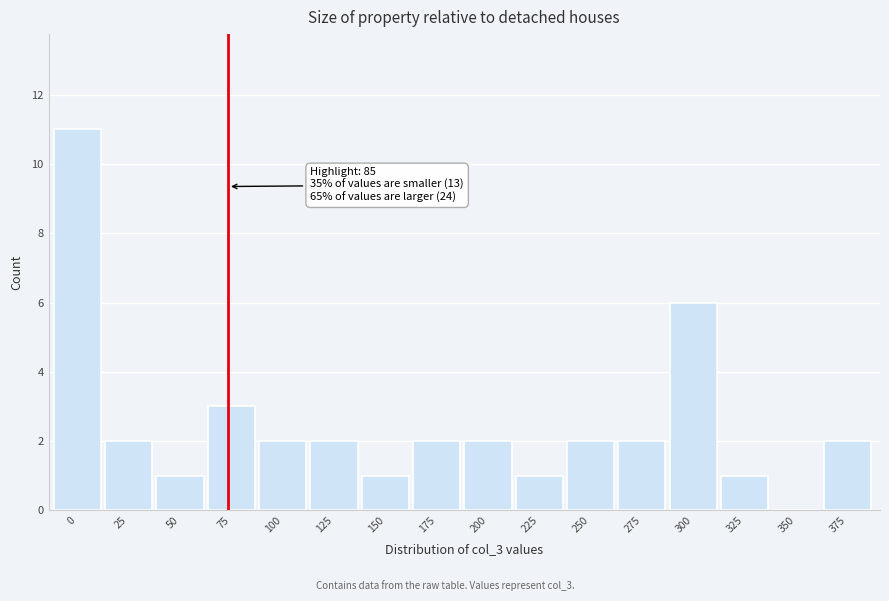

Reading right to left, extract all data points from this chart.

375=2	350=0	325=1	300=6	275=2	250=2	225=1	200=2	175=2	150=1	125=2	100=2	75=3	50=1	25=2	0=11